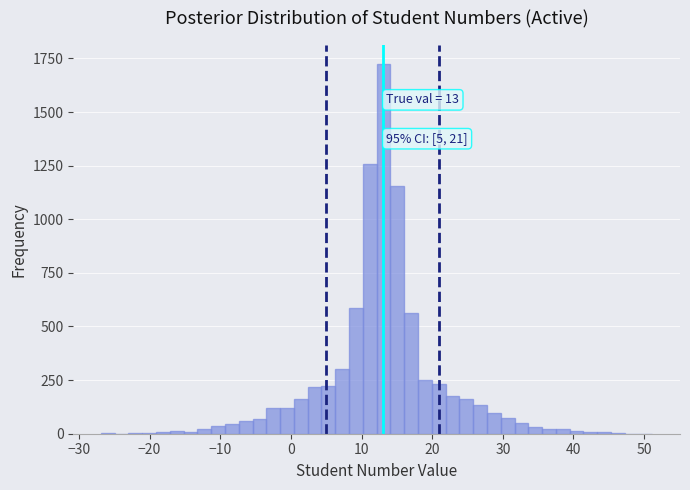

Read against the x-axis, roughly where is the centre of the tallest bar?

13